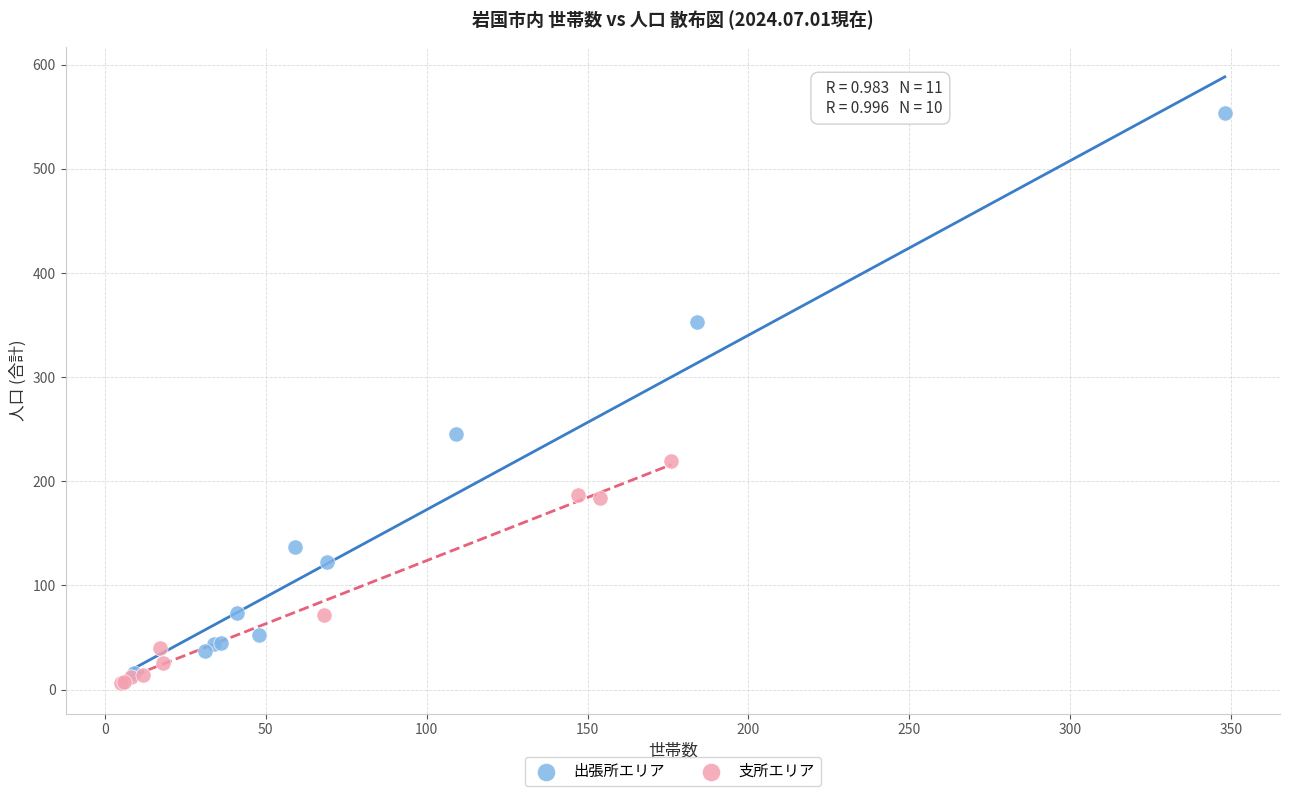

Which series has the largest Y range (max minus min)?

出張所エリア